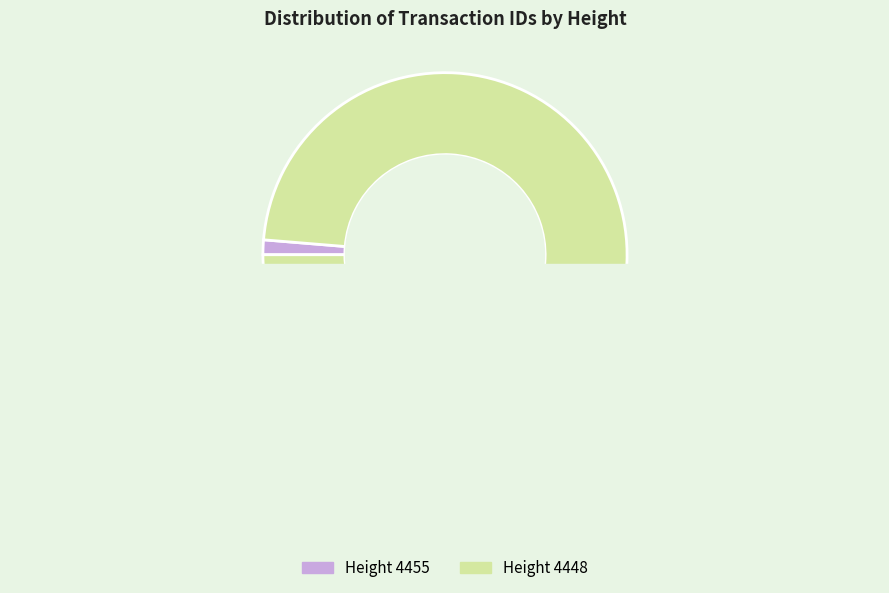

Is it true that 4455 is 11% of the pie?

False